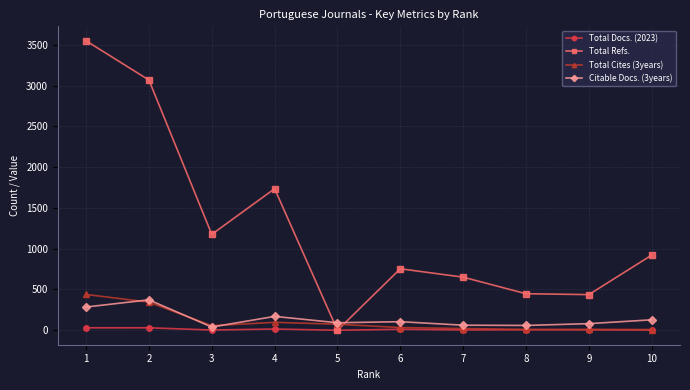

What is the value of the Total Refs. point at the 9th from the left?

437